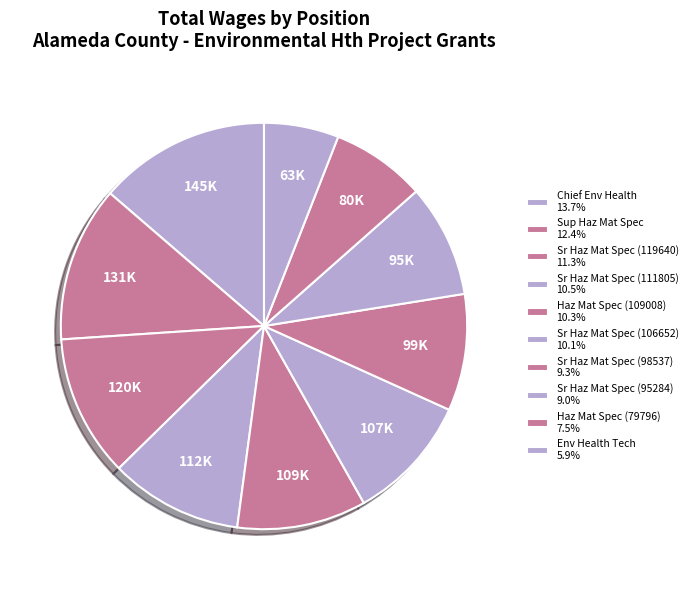

Rank the categories by value from lowest to highest.

Environmental Health Technician, Hazardous Materials Spec (79796), Senior Hazardous Mat Spec (95284), Senior Hazardous Mat Spec (98537), Senior Hazardous Mat Spec (106652), Hazardous Materials Spec (109008), Senior Hazardous Mat Spec (111805), Senior Hazardous Mat Spec (119640), Supervising Hazardous Mat Spec, Chief Environmental Health